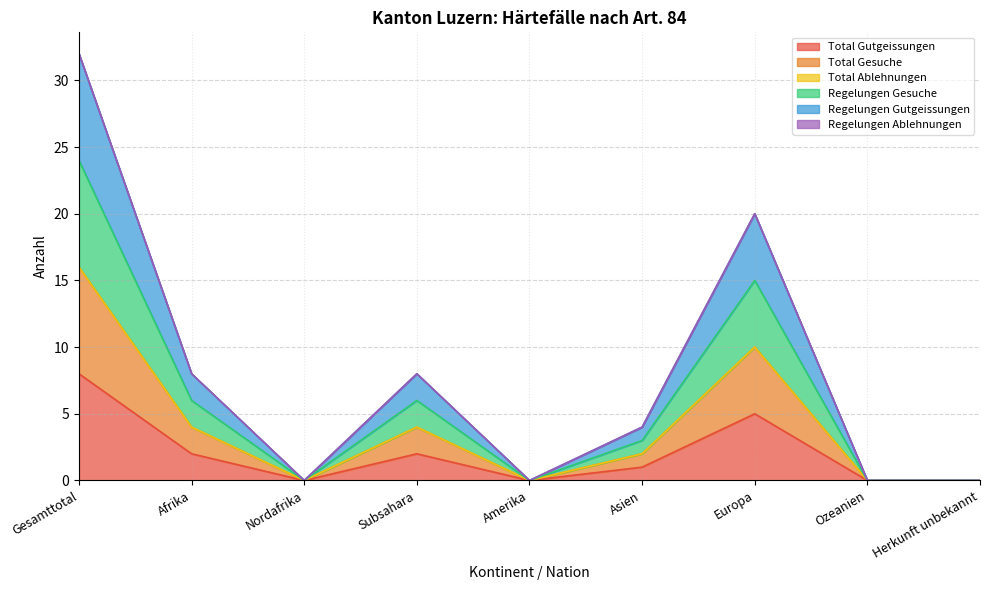

Is it true that Regelungen Gesuche equals 2 at Subsahara?

False